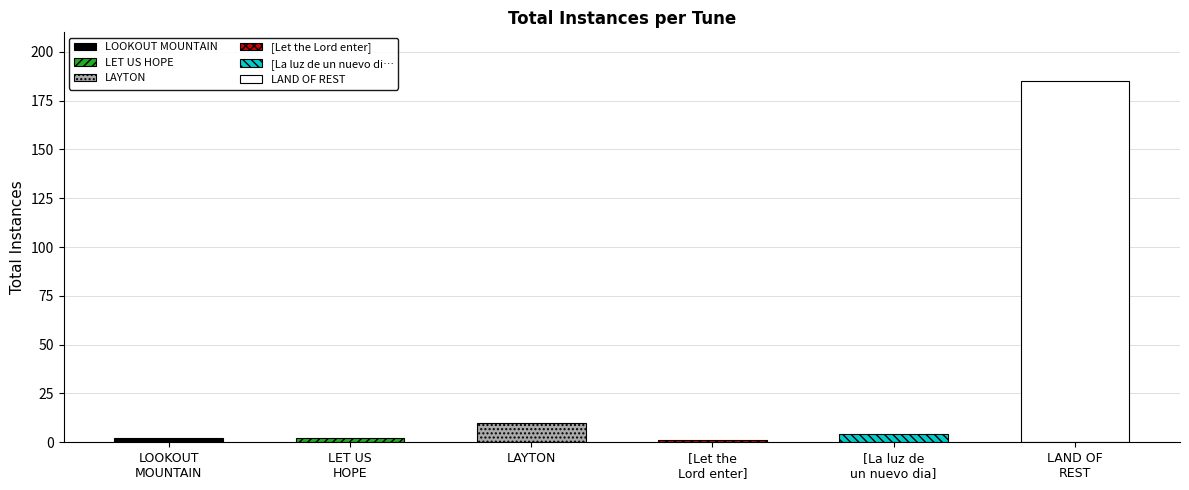

List the labels in order of value, largest first.

LAND OF REST, LAYTON, [La luz de un nuevo dia], LOOKOUT MOUNTAIN, LET US HOPE, [Let the Lord enter]